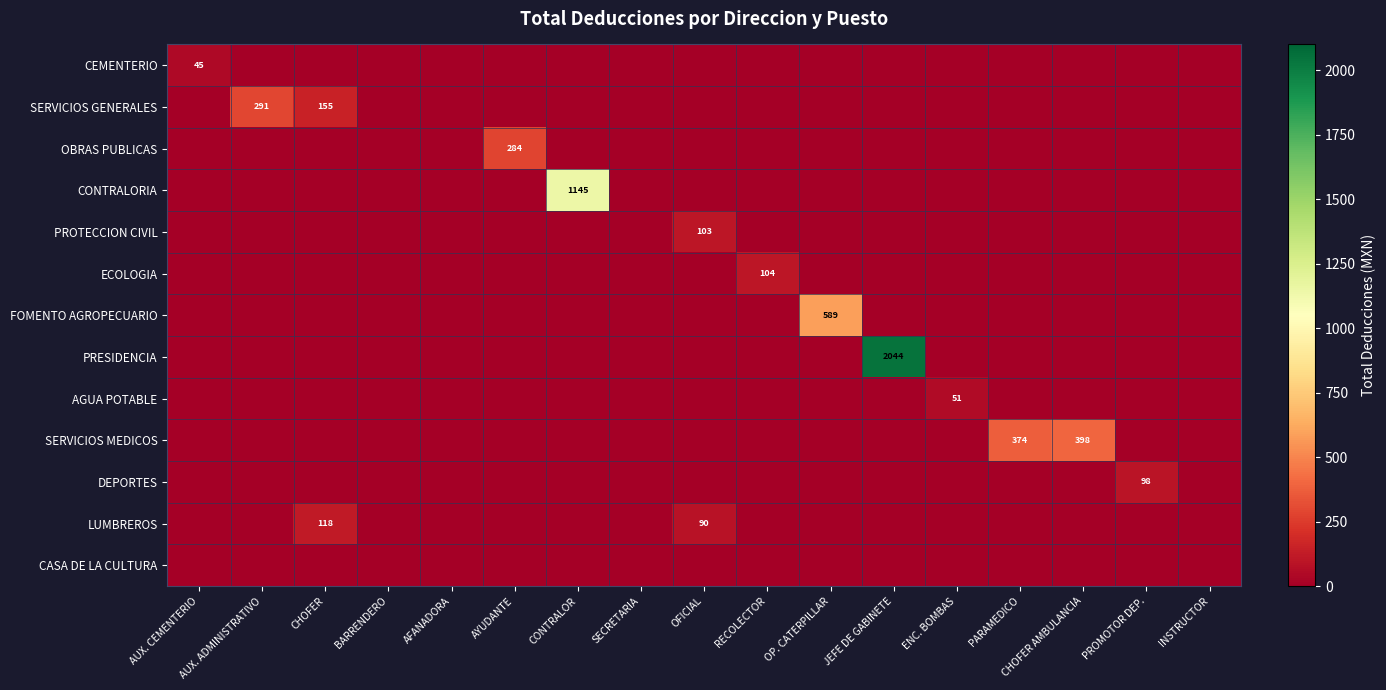

The value of FOMENTO AGROPECUARIO at CONTRALOR is 0.0. True or false?

True